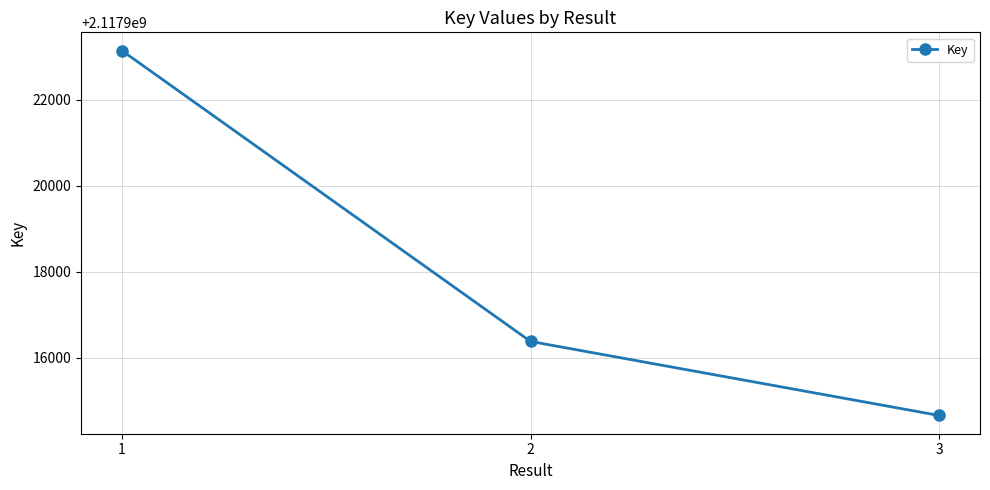

What is the difference between the values at 3 and 2?

1724